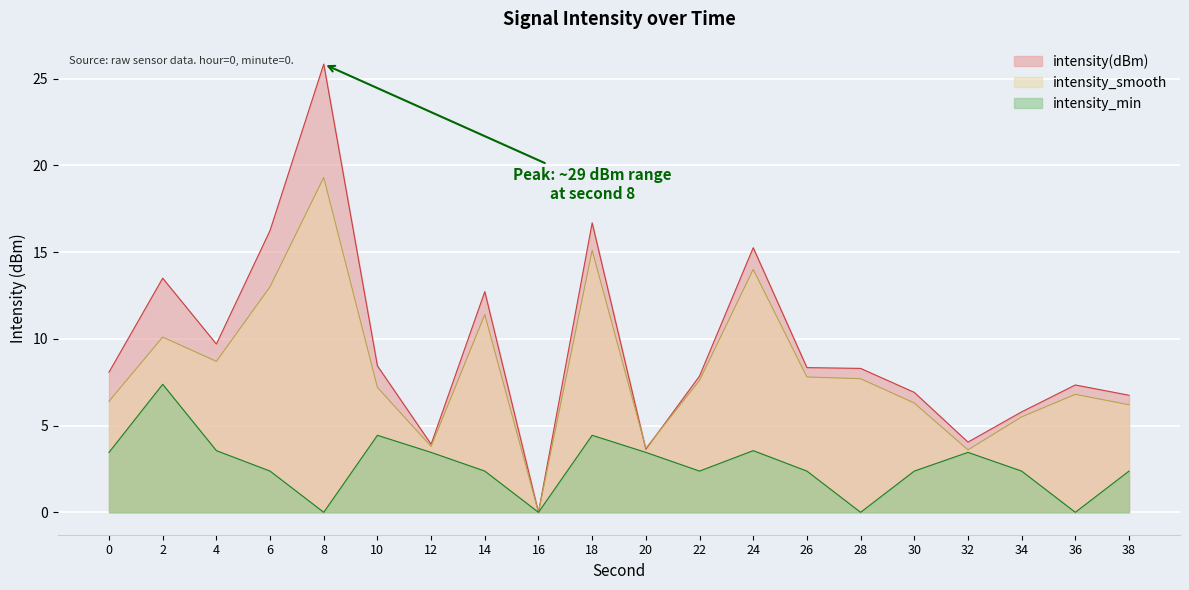

True or false: intensity_min and intensity(dBm) cross at least once.

False